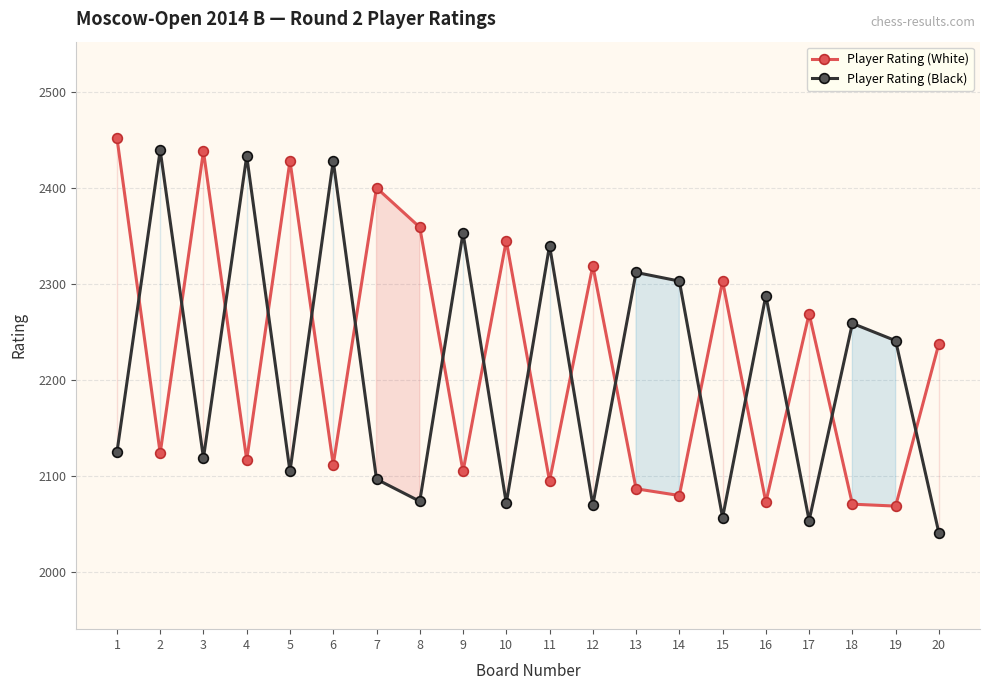

Where does the Player Rating (White) series first go above 2238?

1